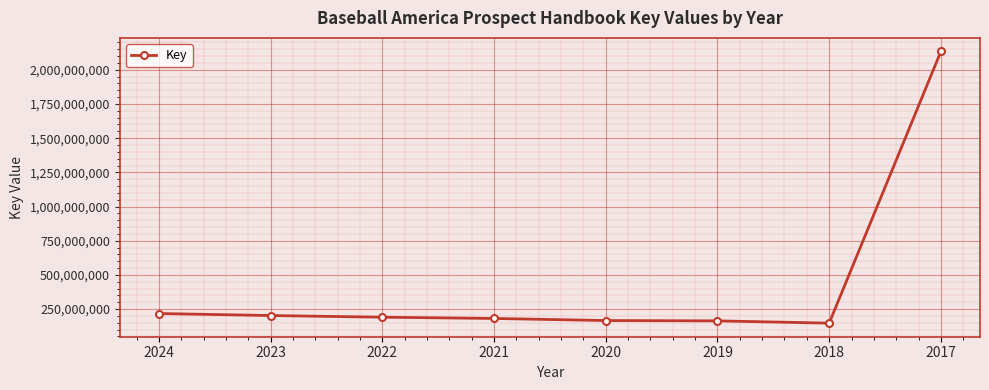

What is the smallest value displayed?

147156783